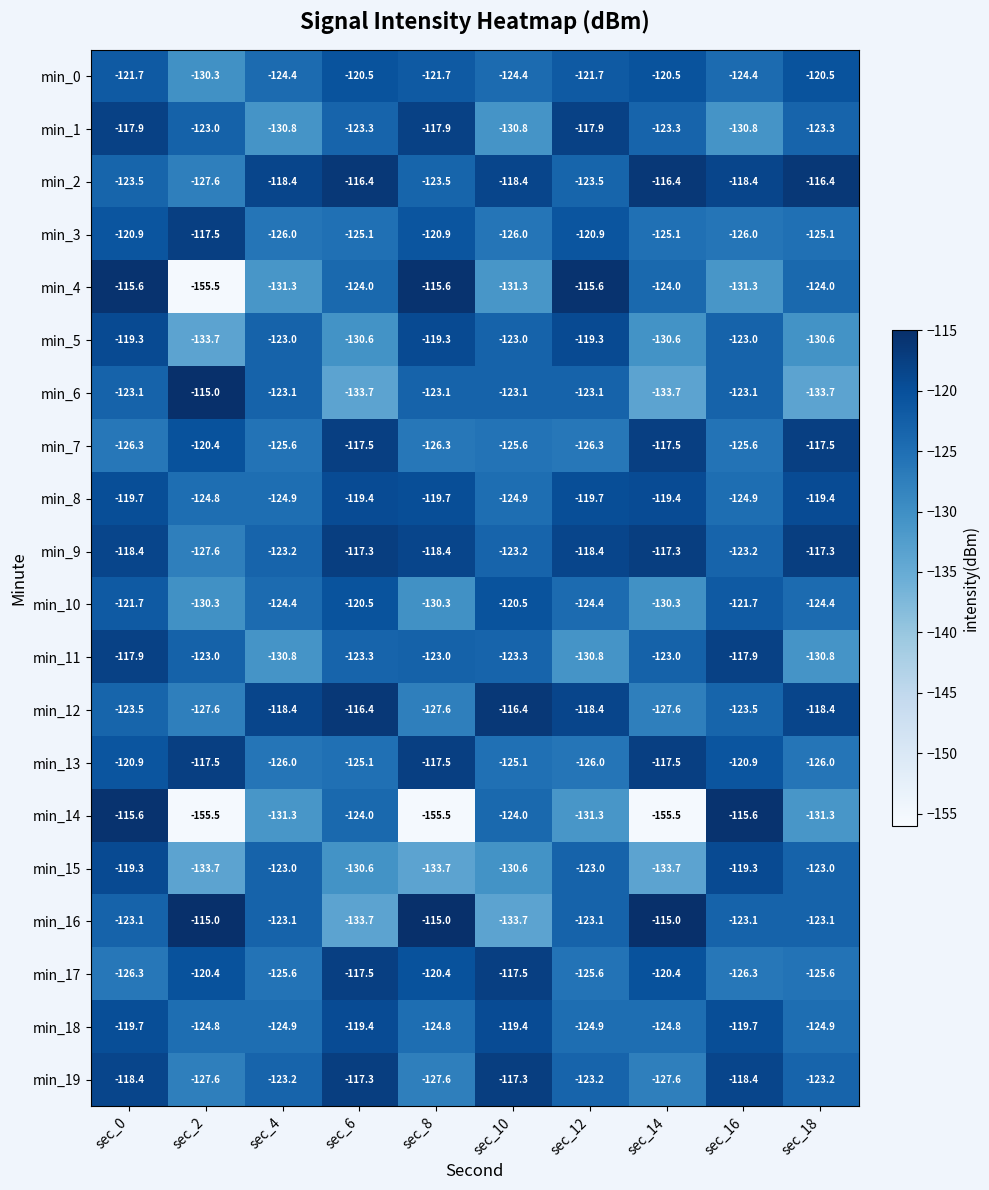

What is the maximum value shown in the chart?

-115.0